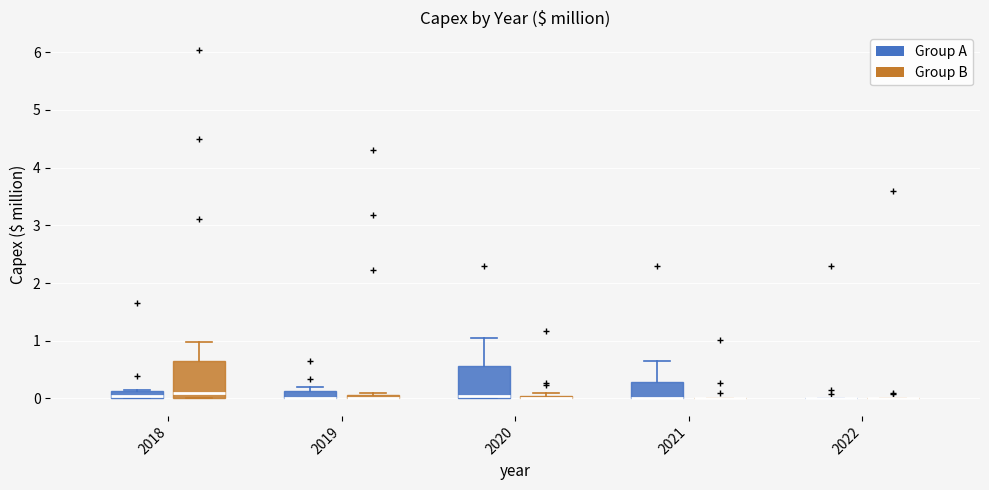

Where is the upper edge of the box for 2020 (Group B) on the y-axis? The values are not printed on the chart, so give them approximately, as read against the axis.

0.1